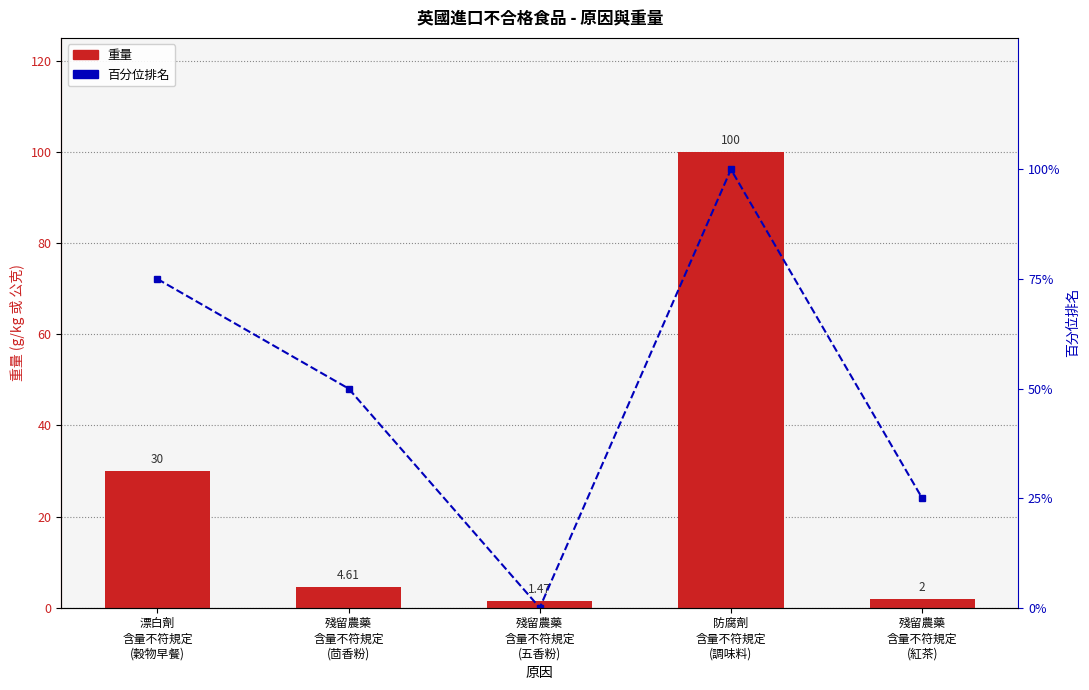

How many values in the 重量 series are below 4?

2